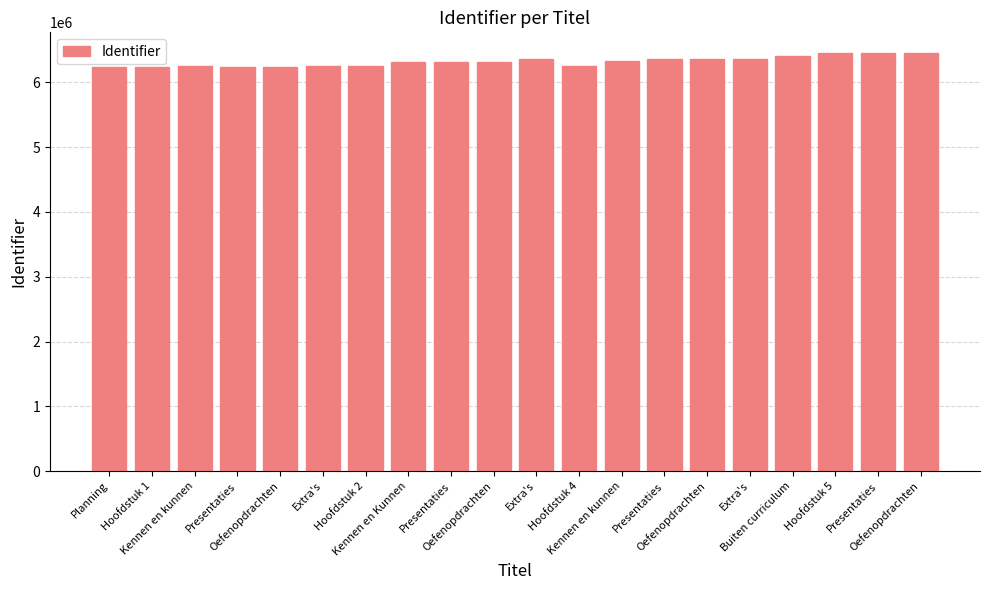

How many data points does each series have?

20